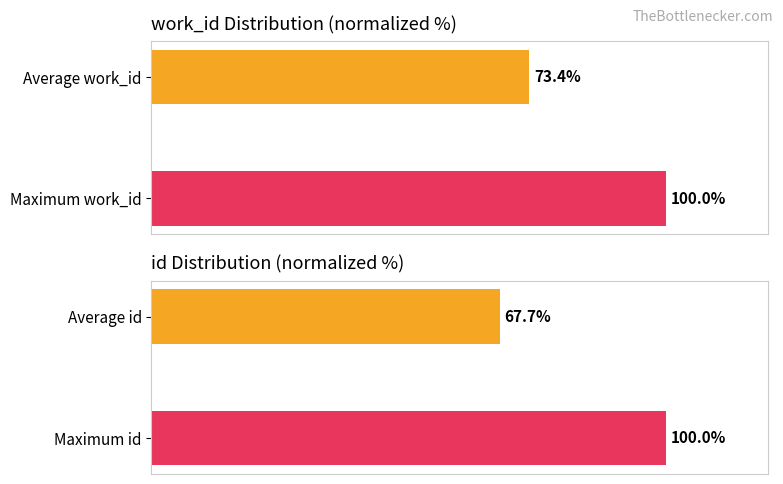

Between Maximum work_id and Average work_id, which is larger?

Maximum work_id